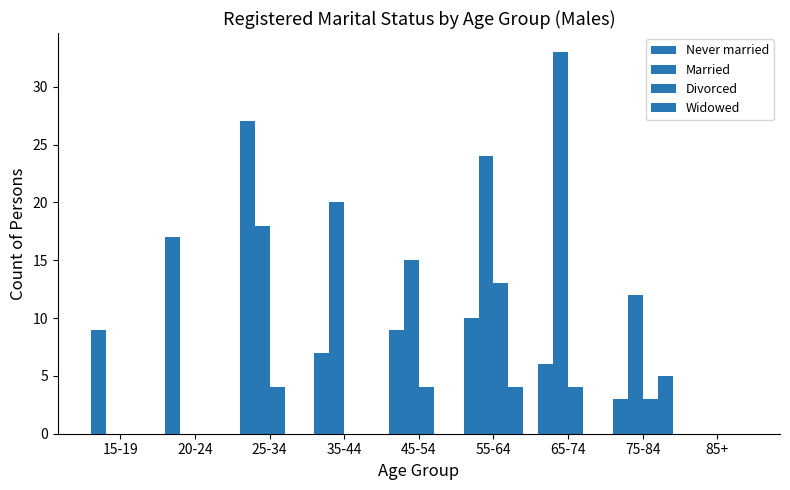

What is the label of the 2nd bar from the right?

75-84